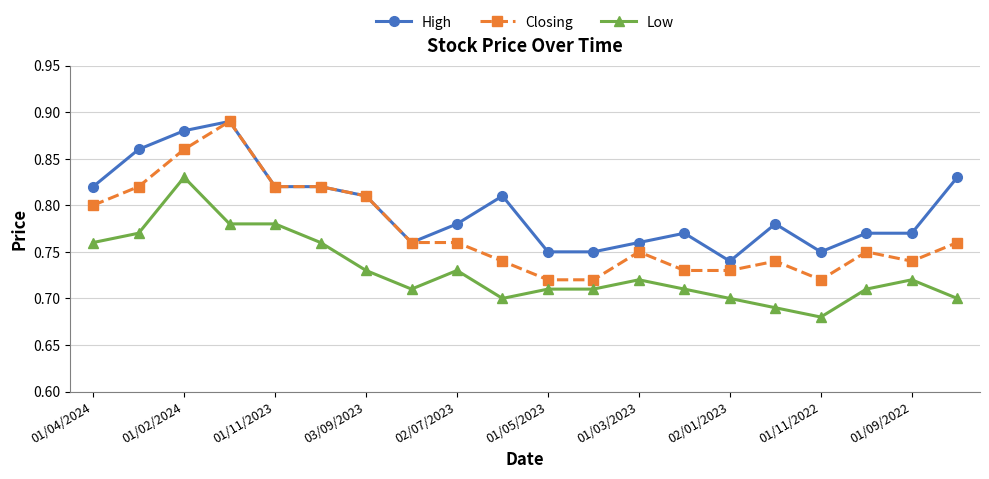

Which series has the largest total across all categories?

High